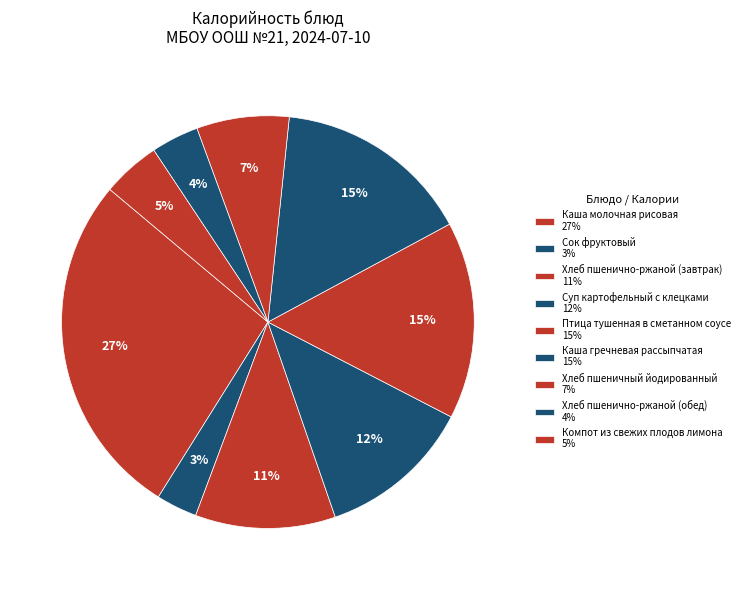

How many segments does this pie chart have?

9